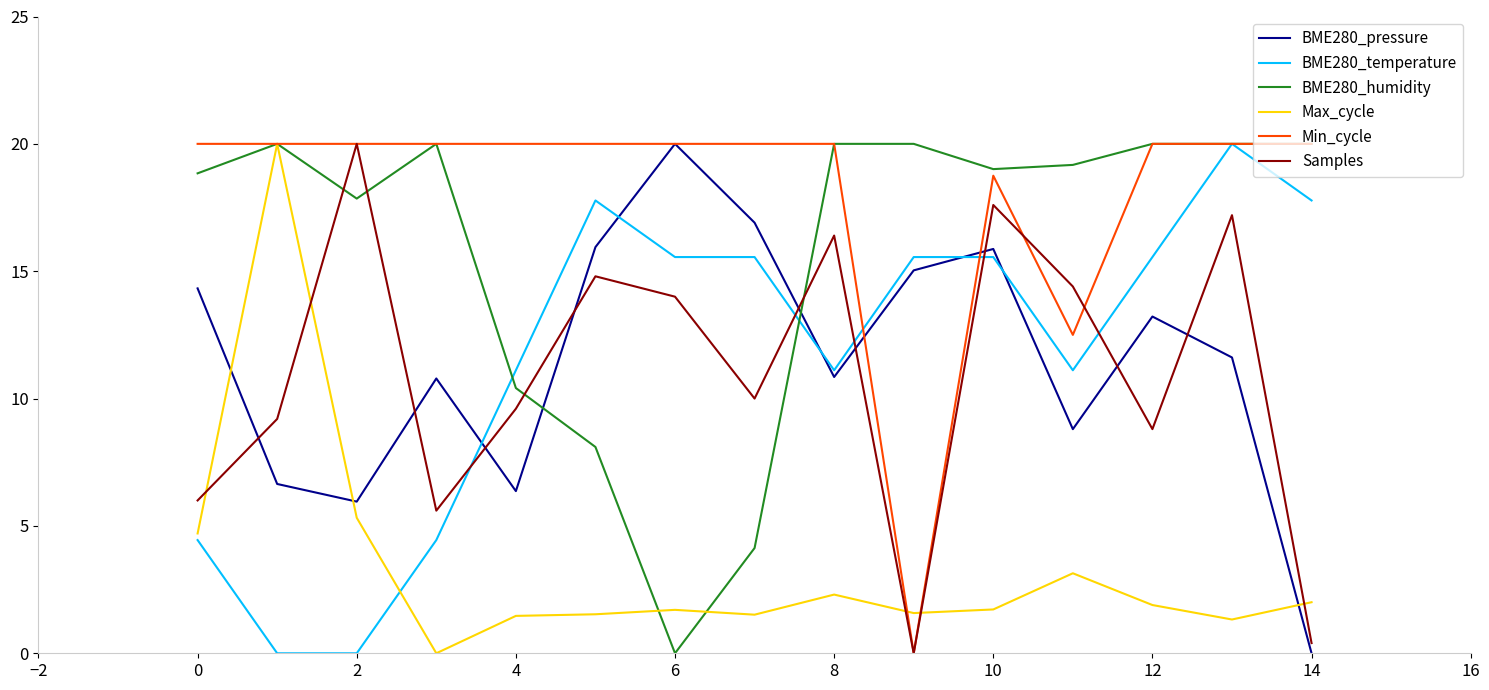

Which series has the largest total across all categories?

Min_cycle